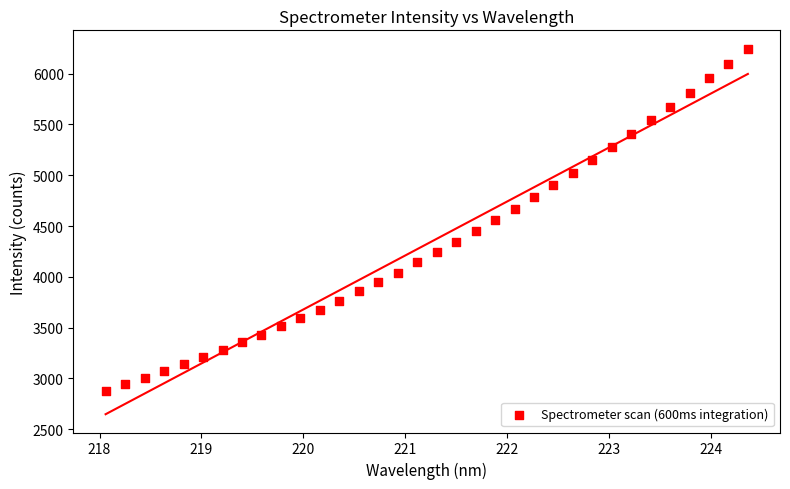

What is the range of Y values (max minus min)?

3366.5